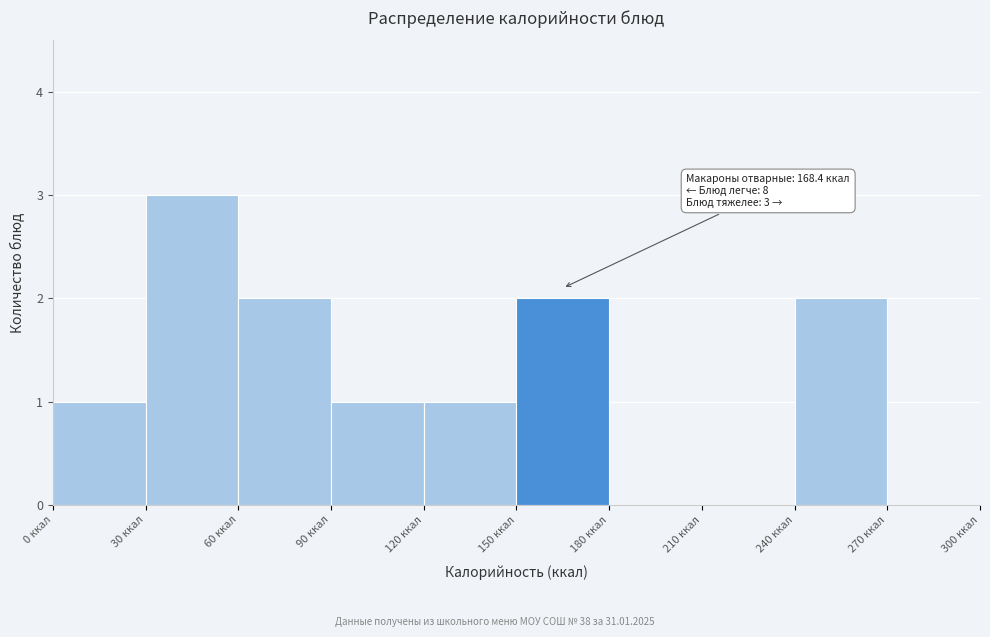

Which range on the x-axis has the tallest bar?

30 to 60